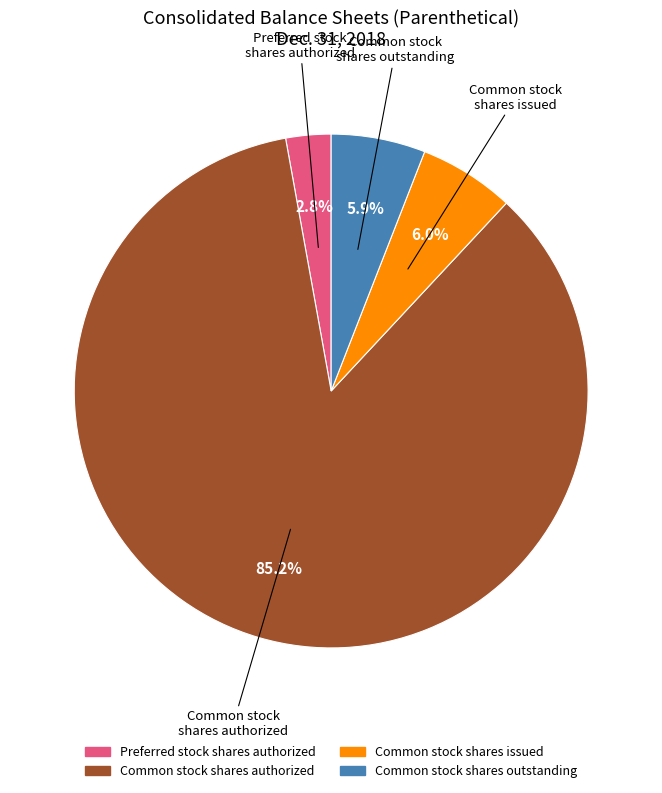

Which category accounts for the majority?

Common stock shares authorized